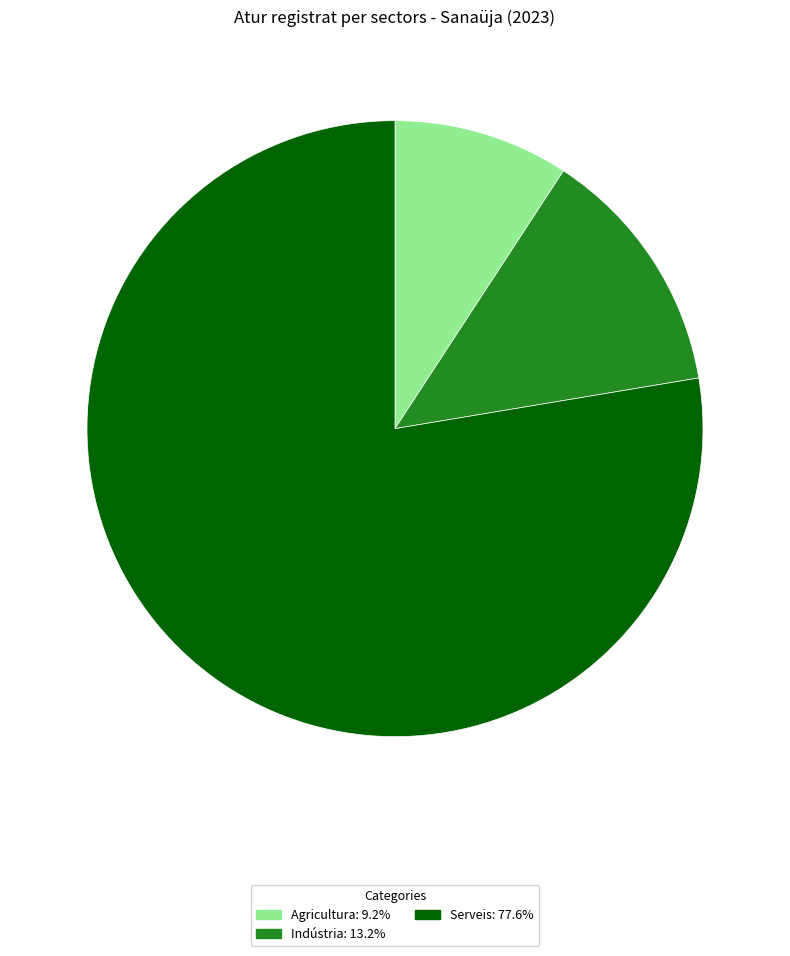

Count the number of slices in the pie.

3